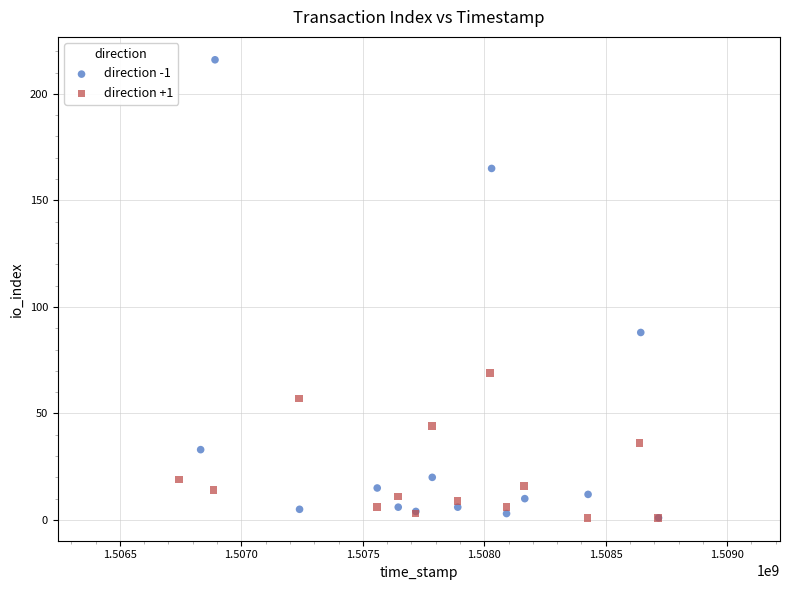

Which series reaches the maximum Y coordinate?

direction -1